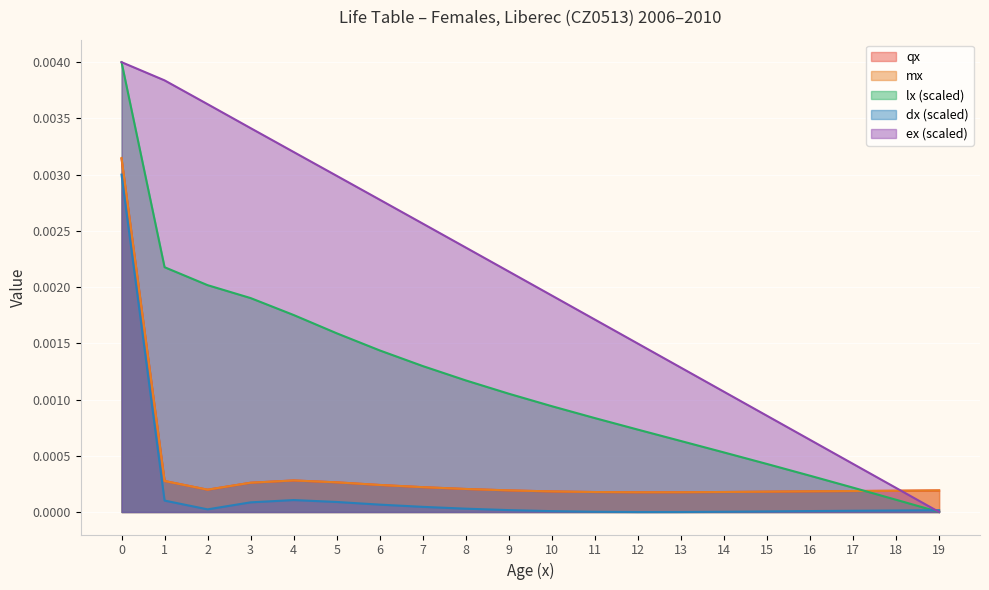

Between 1 and 7, which series saw the biggest shift?

ex (scaled)